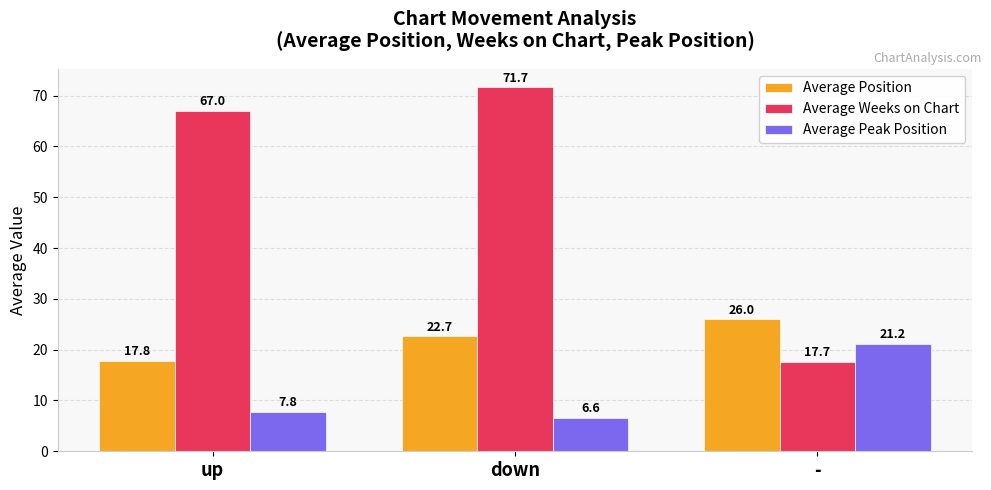

What is the average value of the Average Weeks on Chart series?

52.1